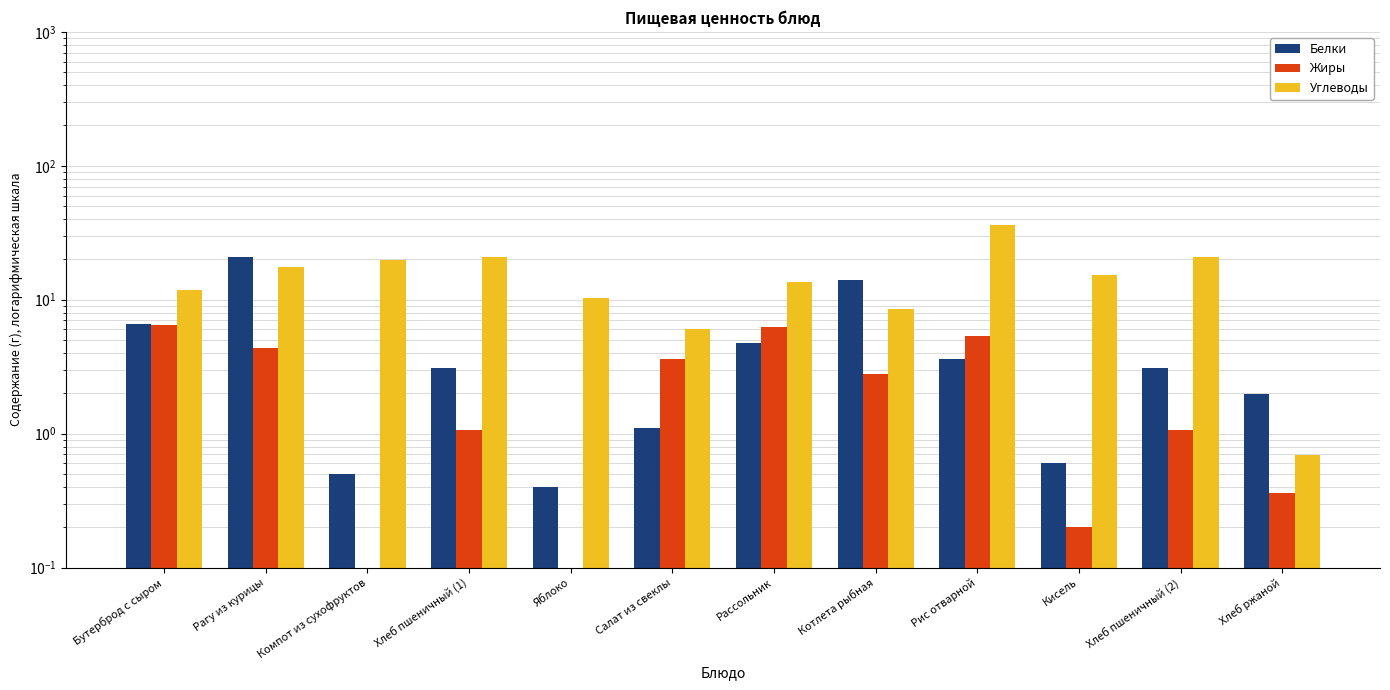

How many bars are there in total?

36